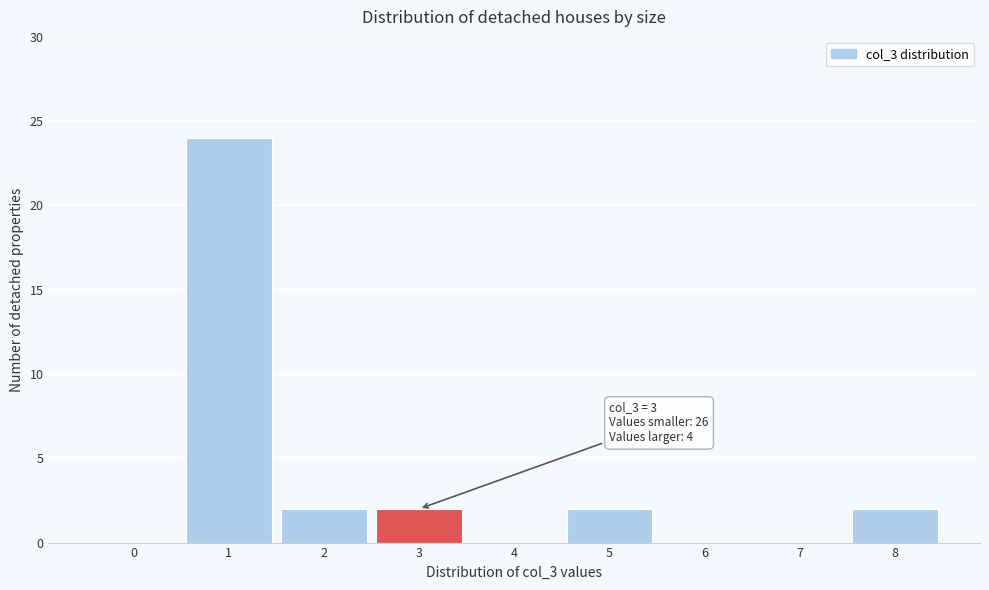

Reading right to left, what are all the values shown in this chart?

8=2	7=0	6=0	5=2	4=0	3=2	2=2	1=24	0=0